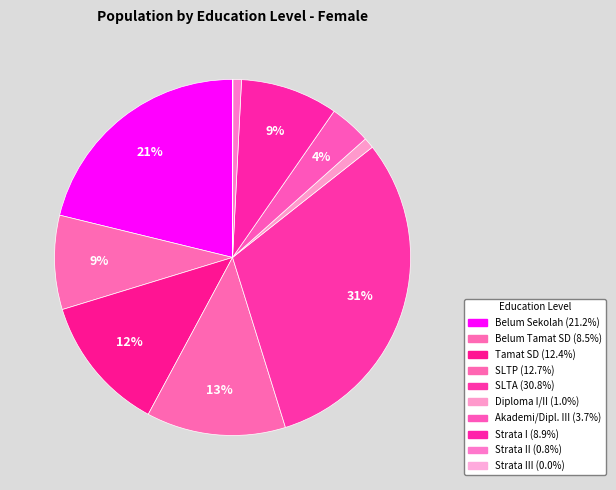

How many segments does this pie chart have?

10